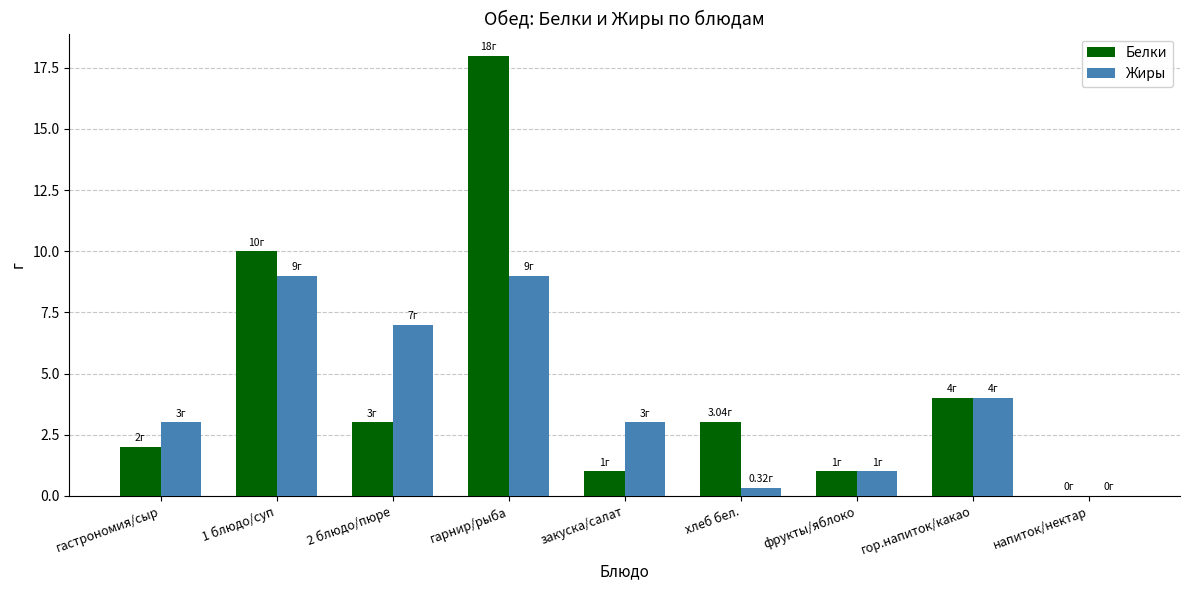

What is the sum of the Белки values at фрукты/яблоко and гор.напиток/какао?

5.0